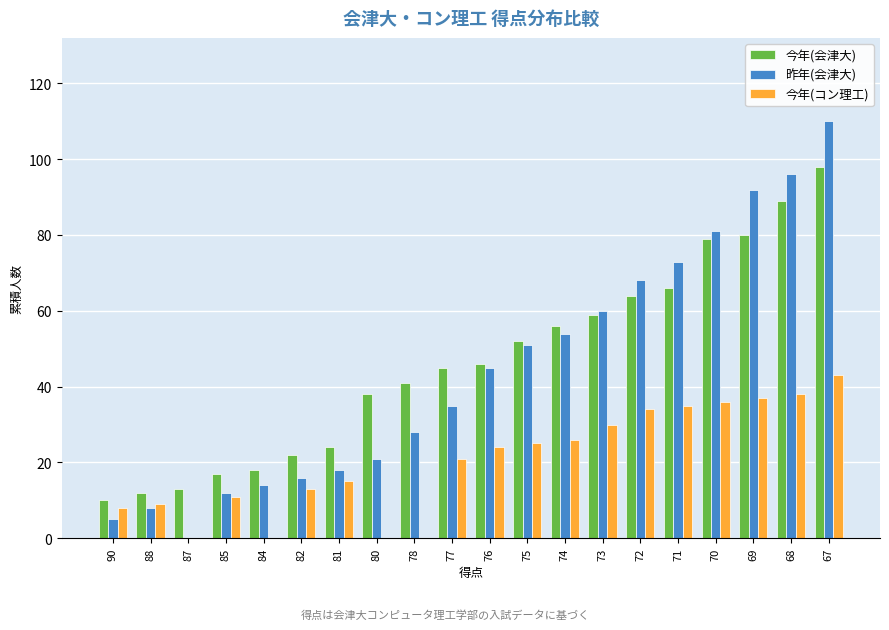

Reading left to right, transcribe all the data shown in this chart.

今年(会津大): 10	12	13	17	18	22	24	38	41	45	46	52	56	59	64	66	79	80	89	98
昨年(会津大): 5	8	0	12	14	16	18	21	28	35	45	51	54	60	68	73	81	92	96	110
今年(コン理工): 8	9	0	11	0	13	15	0	0	21	24	25	26	30	34	35	36	37	38	43